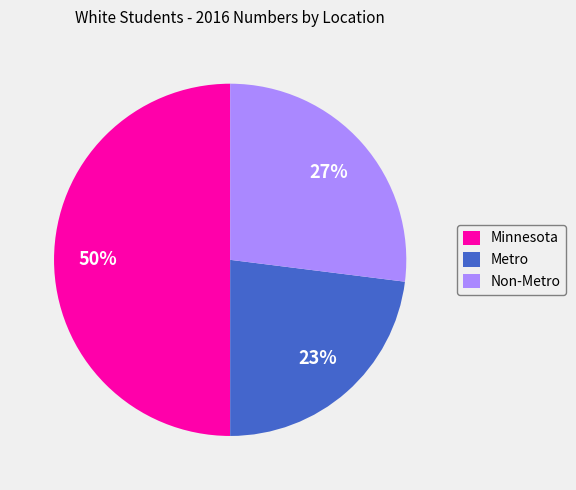

How many slices are in this pie chart?

3